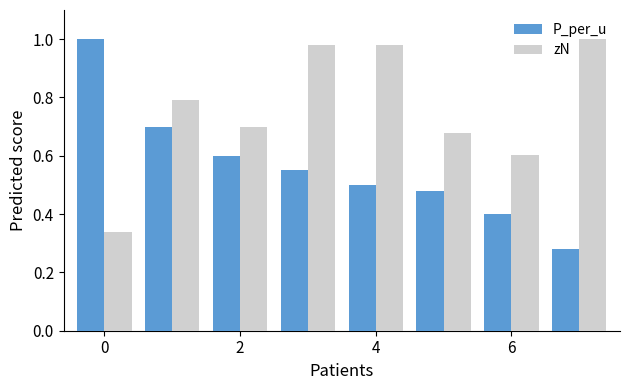

At how many categories does at least one series exceed 0?

8